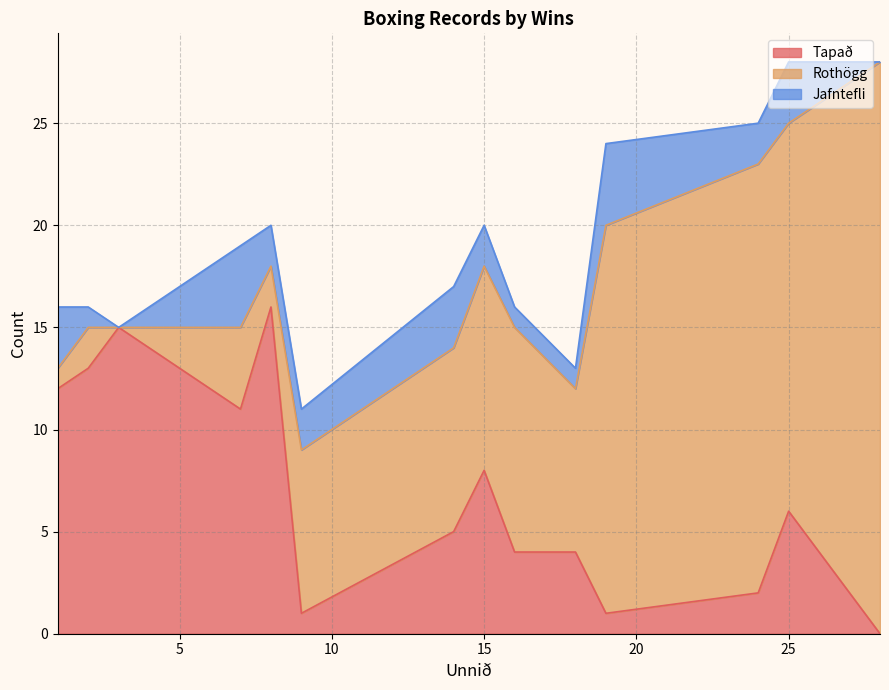

How many intersections are there between Tapað and Jafntefli?

4